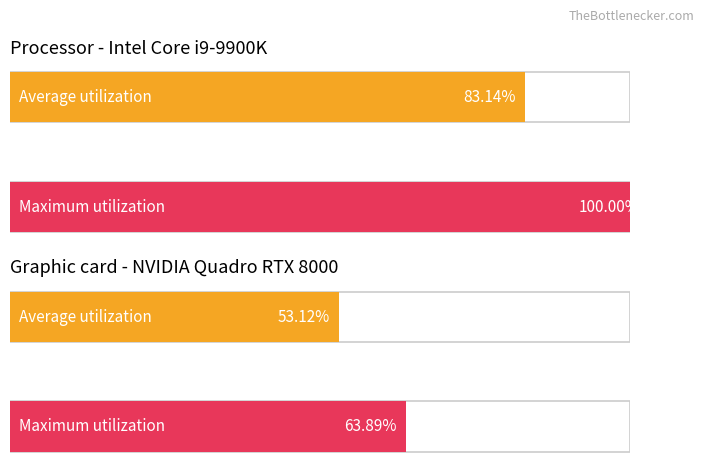

What is the value of the Average utilization bar at the 2nd from the left?

53.1